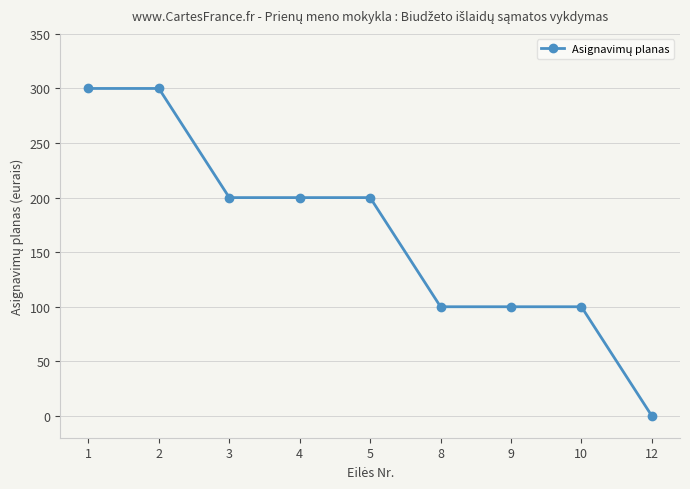

Reading left to right, transcribe all the data shown in this chart.

300	300	200	200	200	100	100	100	0